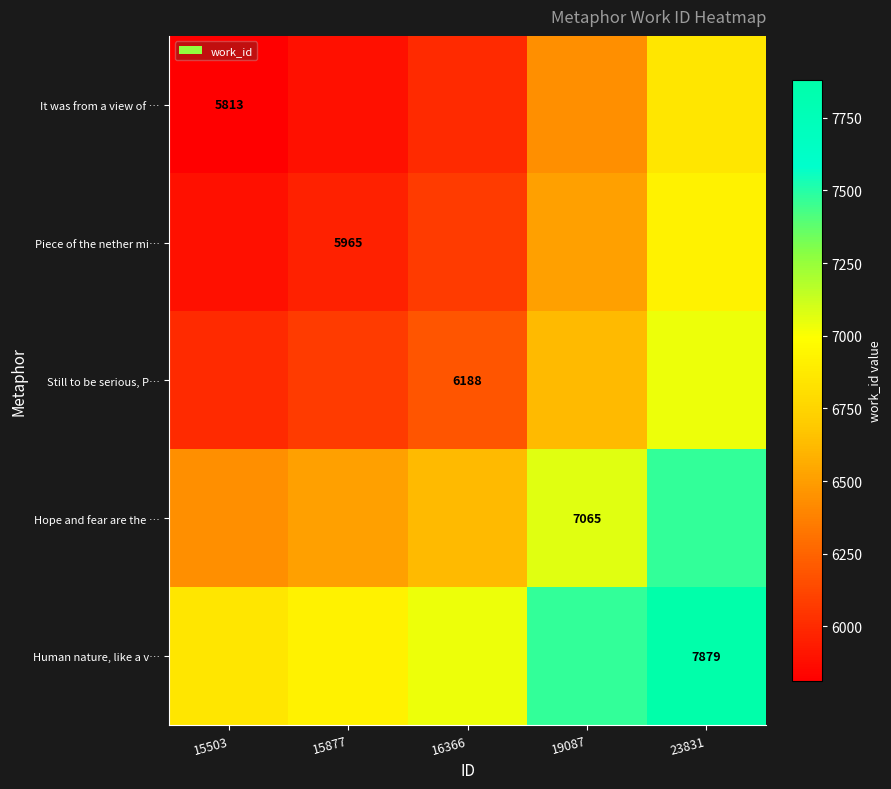

At how many categories does at least one series exceed 5939?

5